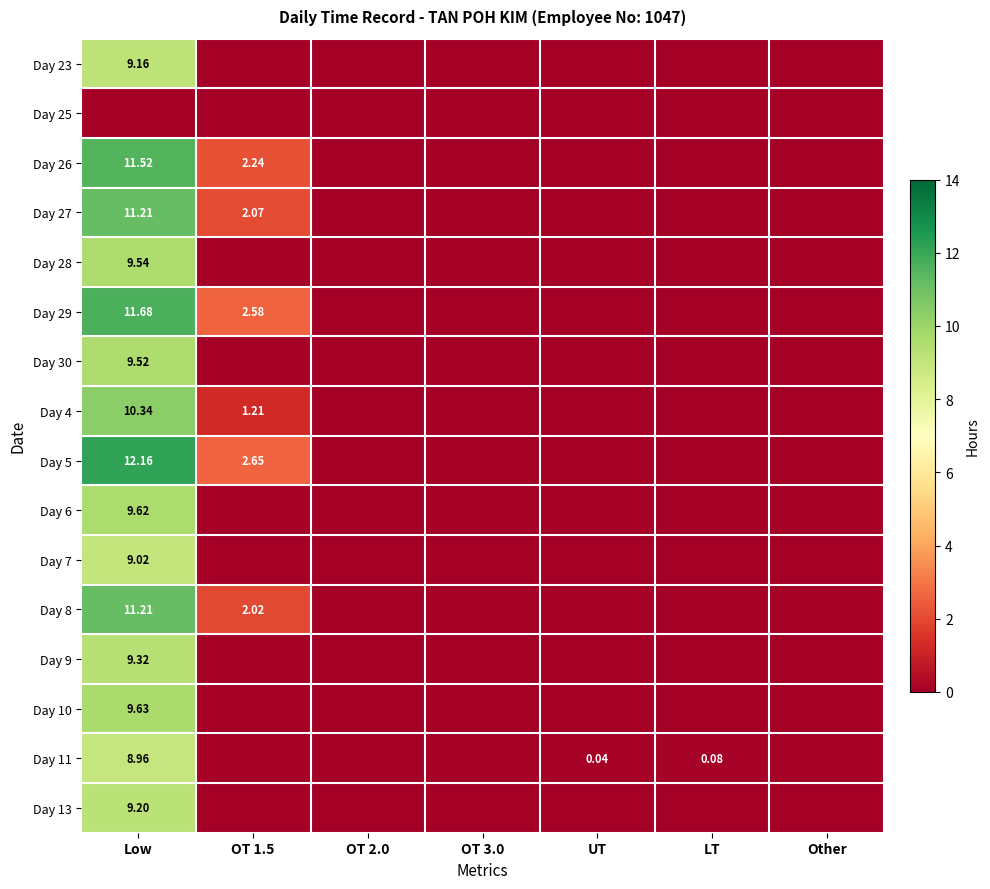

List the labels in order of Day 7 value, largest first.

Low, OT 1.5, OT 2.0, OT 3.0, UT, LT, Other